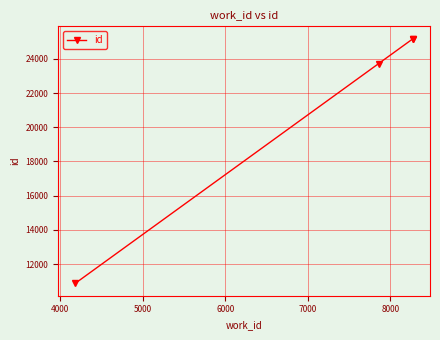

True or false: the data has more than 2 interior local peaks.

False